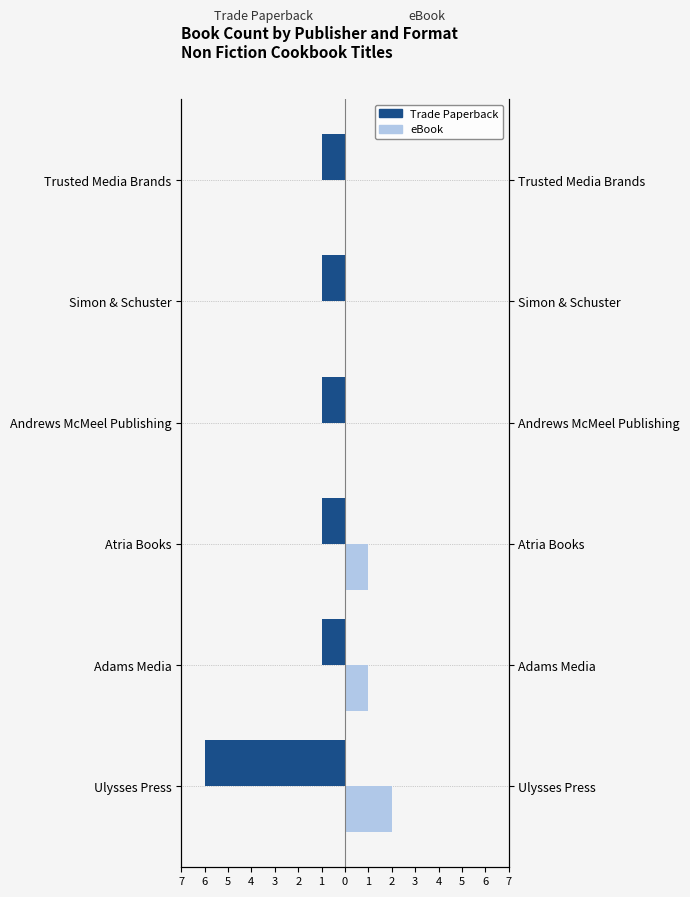

Which series has the largest range (max minus min)?

Trade Paperback